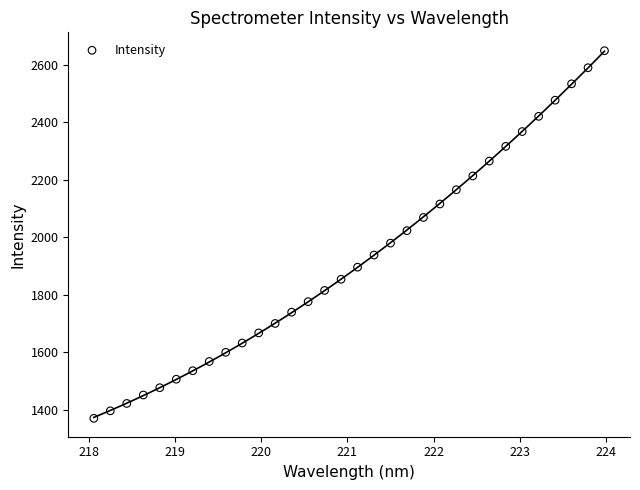

What is the range of X values (max minus min)?

5.9